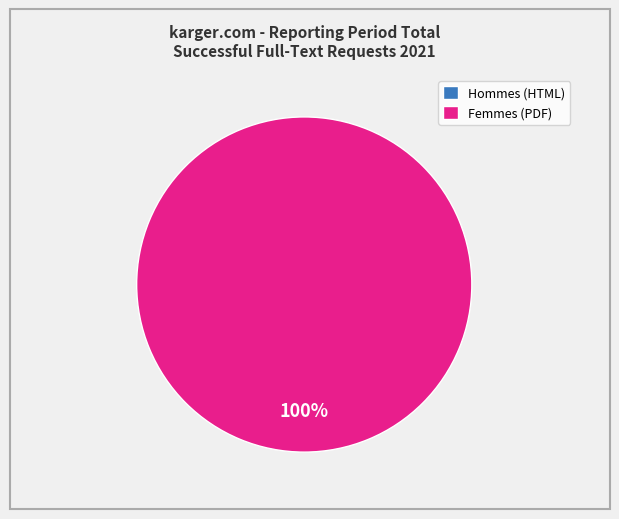

Which category has the smallest portion of the pie?

HTML